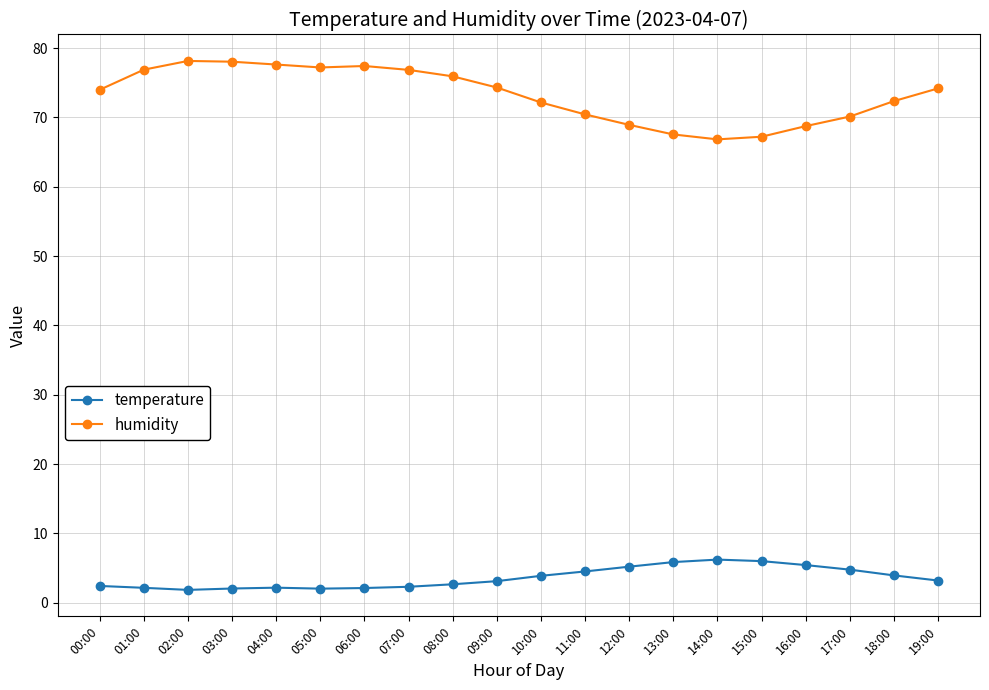

What is the greatest value displayed?

78.1